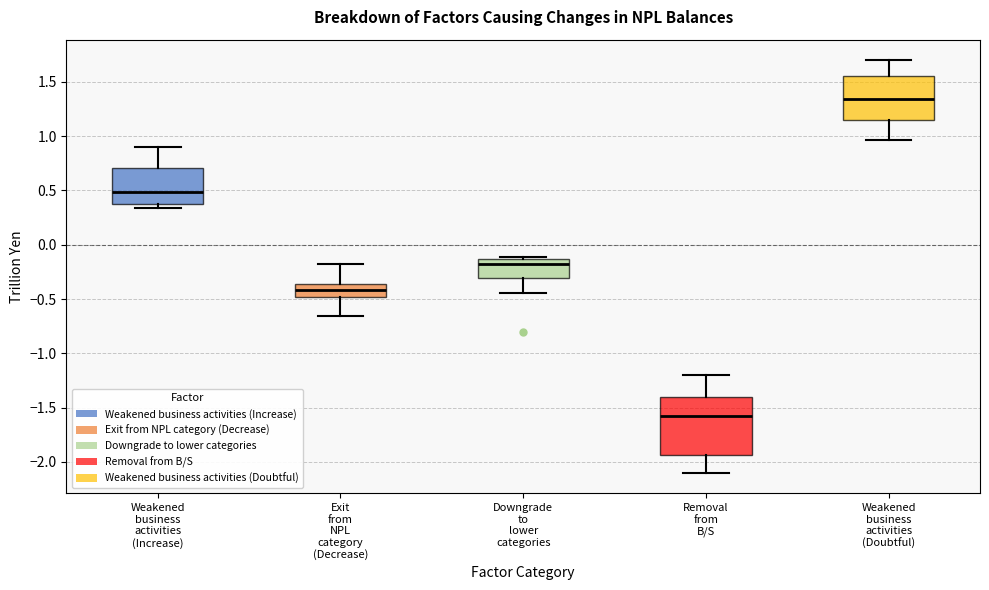

Reading left to right, transcribe this box plot: for each box, give where its median line is, the range the box spans, and where its two whiskers end, as read against the y-axis. The values are not printed on the chart, so give them approximately, as read against the axis.

Weakened business activities (Increase): median 0.50, box 0.40 to 0.70, whiskers 0.35 to 0.90
Exit from NPL category (Decrease): median -0.40, box -0.50 to -0.35, whiskers -0.65 to -0.20
Downgrade to lower categories: median -0.20, box -0.30 to -0.15, whiskers -0.45 to -0.10
Removal from B/S: median -1.60, box -1.95 to -1.40, whiskers -2.10 to -1.20
Weakened business activities (Doubtful): median 1.35, box 1.15 to 1.55, whiskers 0.95 to 1.70